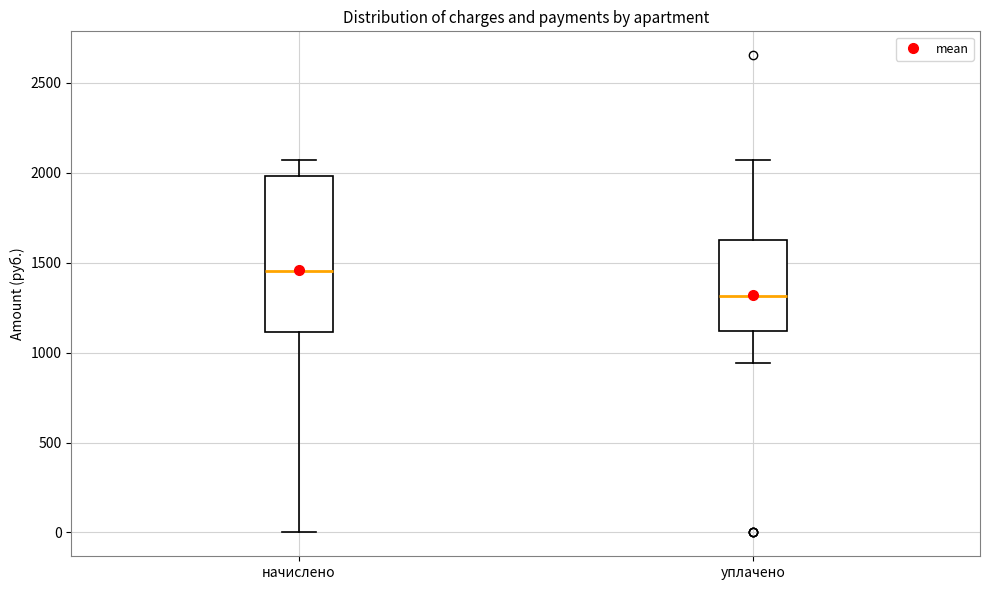

Reading left to right, transcribe this box plot: for each box, give where its median line is, the range the box spans, and where its two whiskers end, as read against the y-axis. The values are not printed on the chart, so give them approximately, as read against the axis.

начислено: median 1450, box 1100 to 2000, whiskers 0 to 2050
уплачено: median 1300, box 1100 to 1600, whiskers 950 to 2050